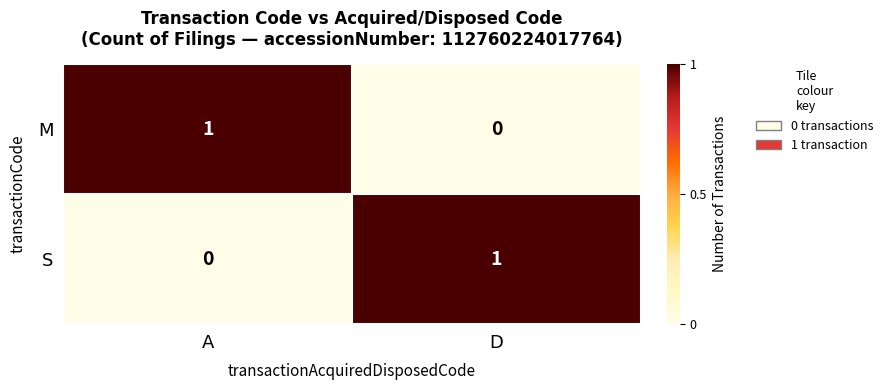

The value of M at D is 0. True or false?

True